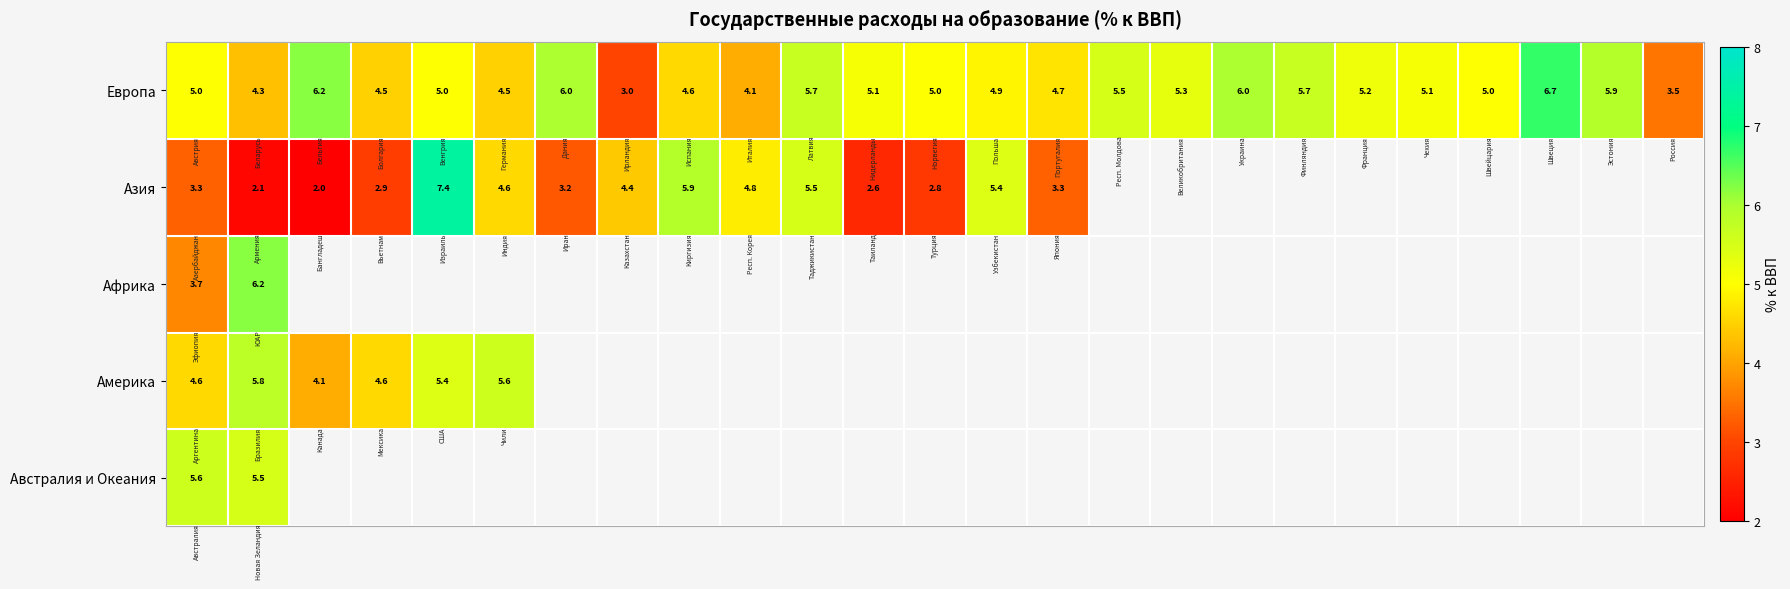

What is the lowest value of the Европа series?

3.0